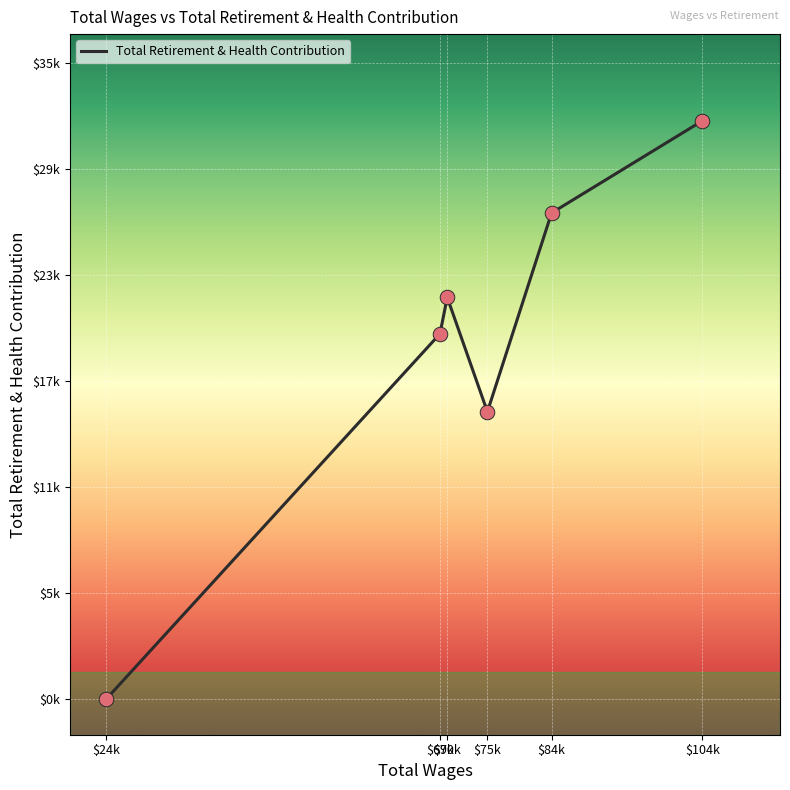

Is this an area chart (filled region under the line)?

No